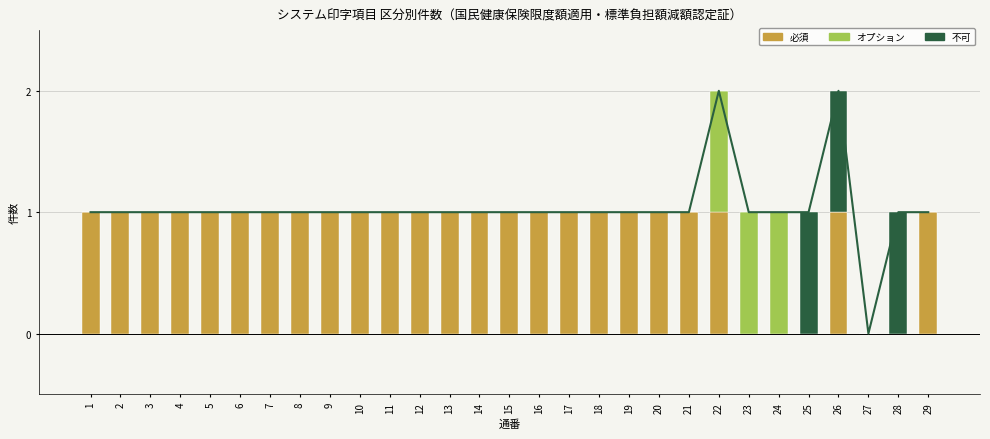

What is the approximate value of 合計 at 17?

1